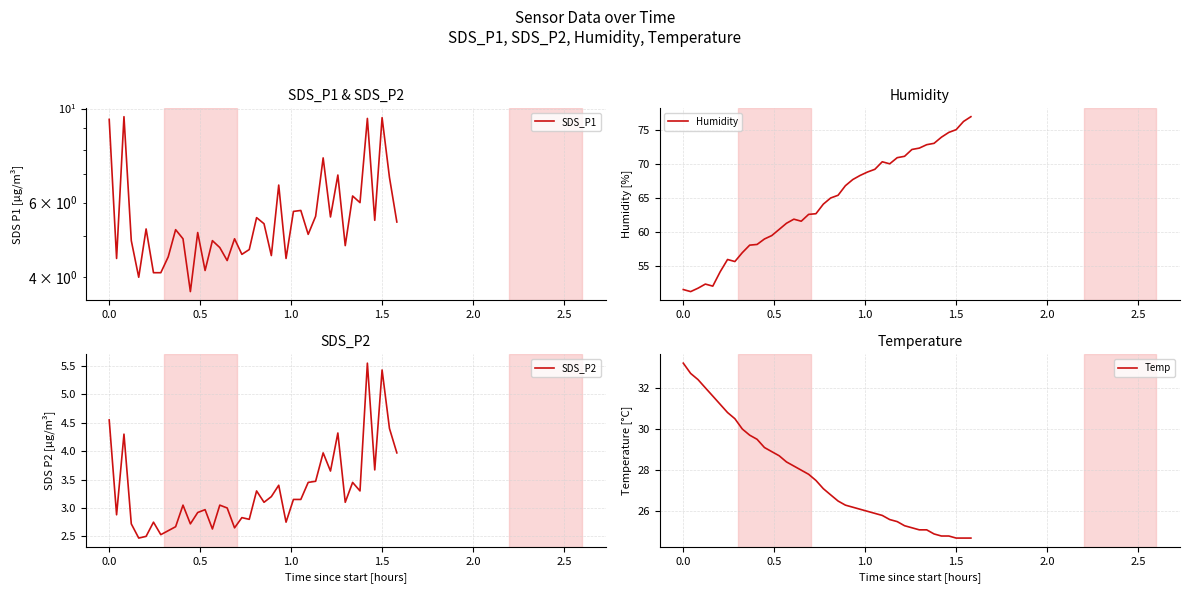

What is the highest value of the Humidity series?

76.9